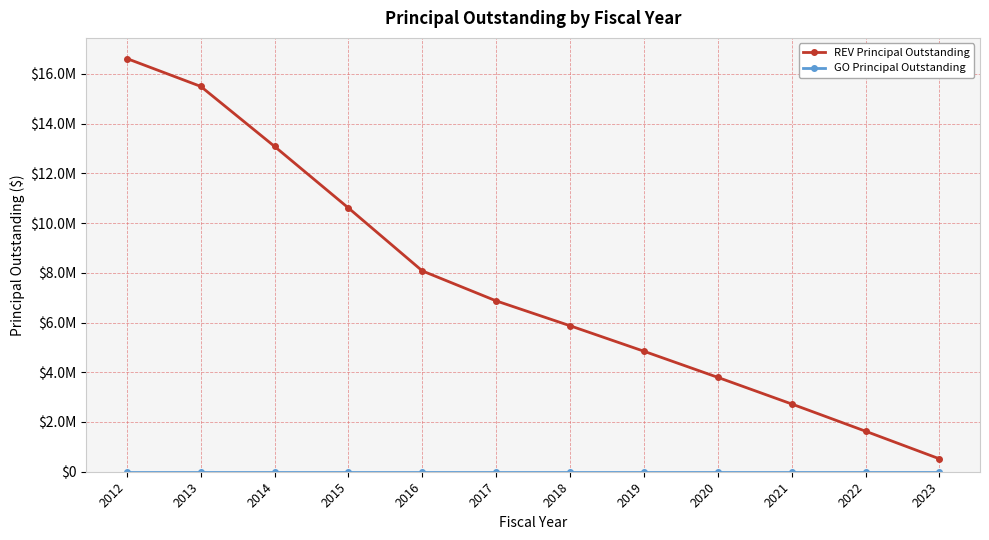

The value of REV Principal Outstanding at 2016 is 8075000. True or false?

True